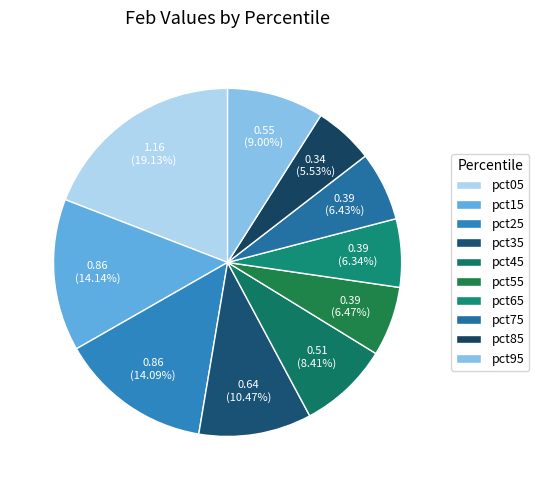

Does pct85 represent more than half of the total?

No